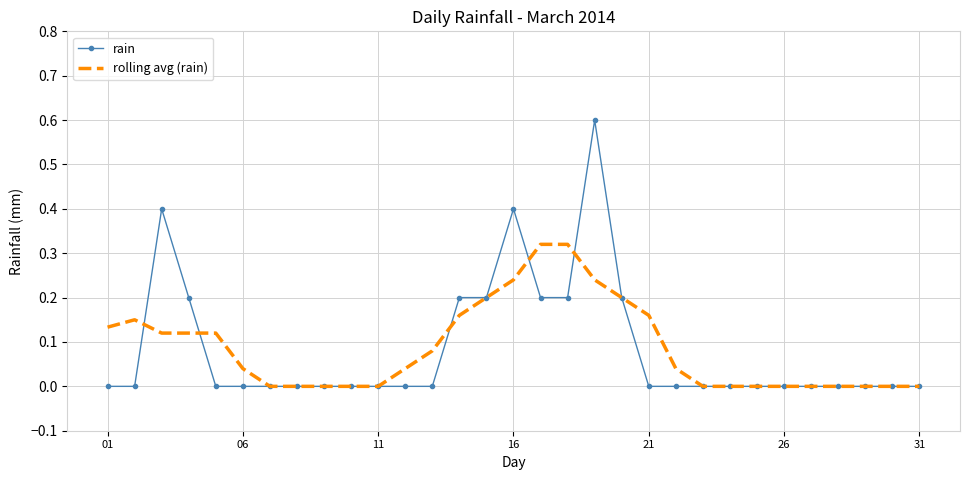

Rank the series by their maximum value, from highest to lowest.

rain, rolling avg (rain)